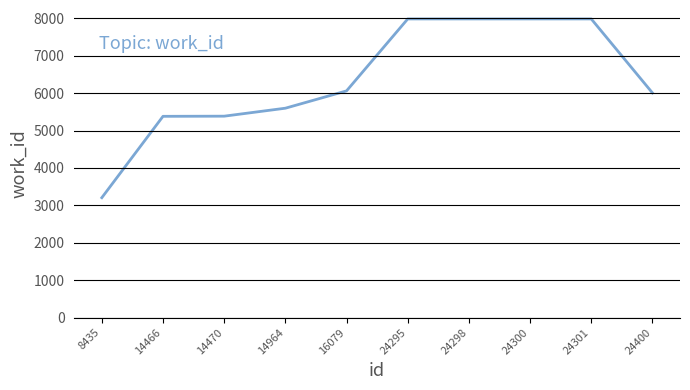

What is the change in value from 14466 to 24400?

+625